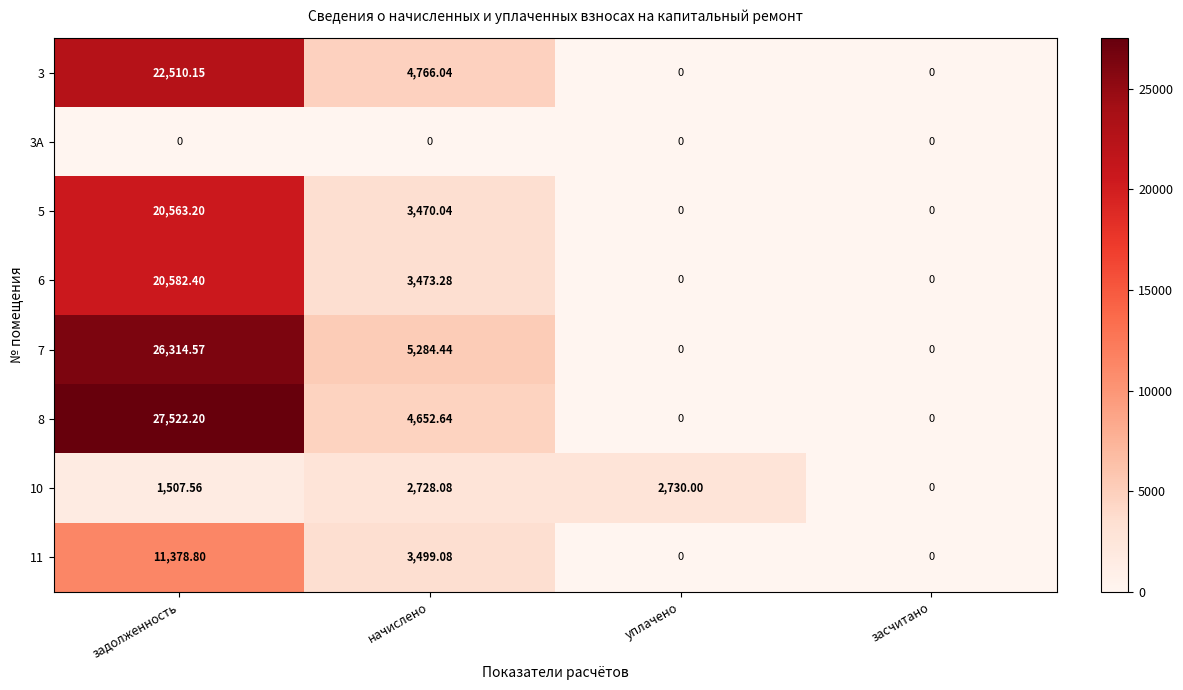

Is the value of 3 at задолженность greater than the value of 8 at начислено?

Yes